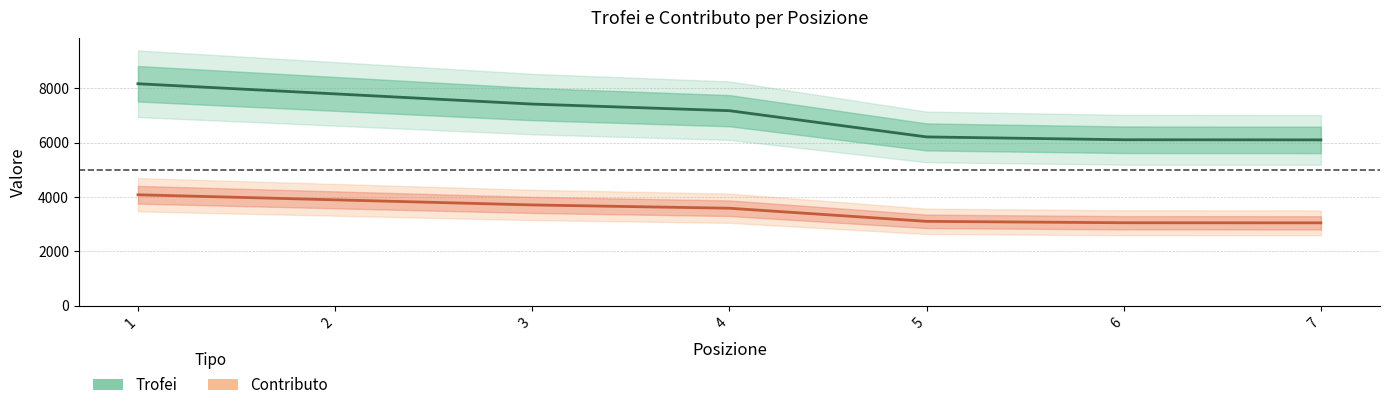

What is the value of the Contributo point at the 3rd from the left?

3706